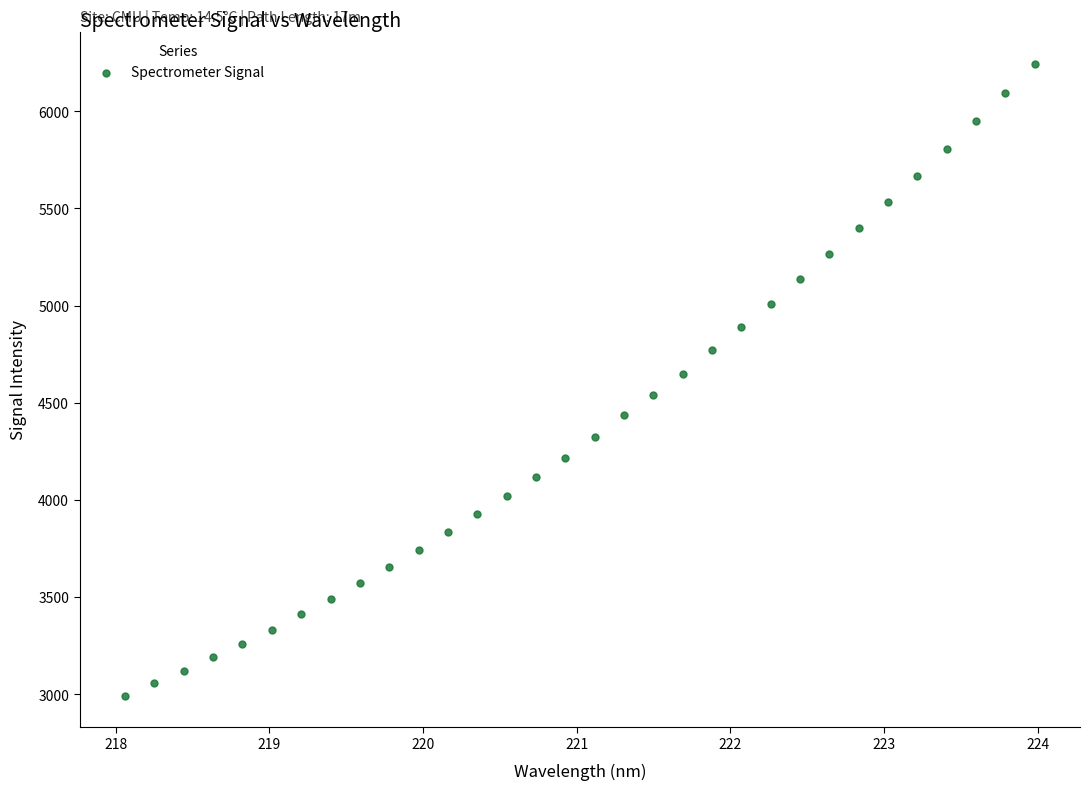

What is the range of X values (max minus min)?

5.9